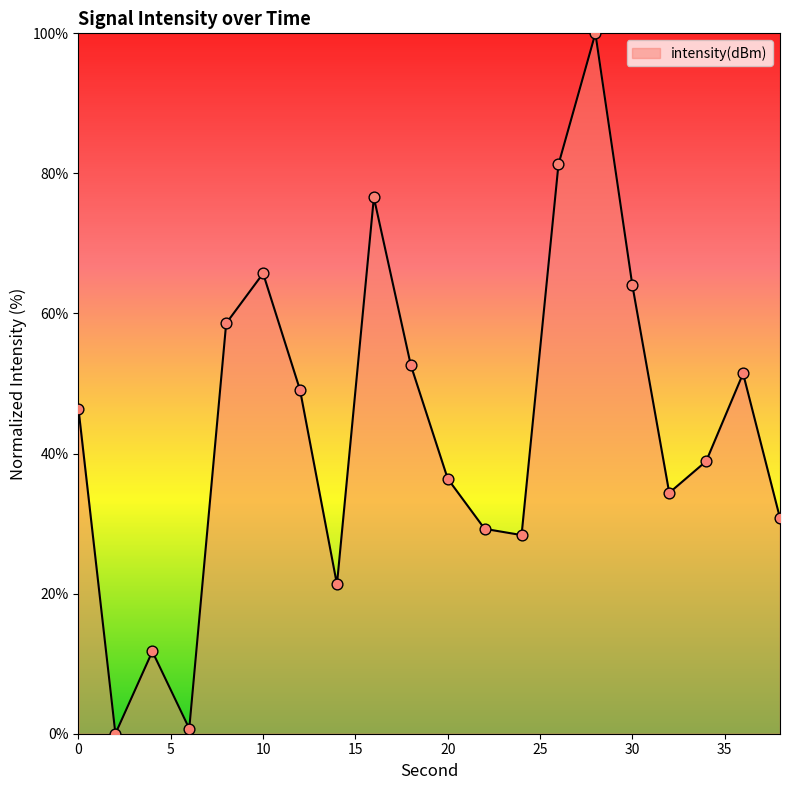

What is the maximum value shown in the chart?

100.0